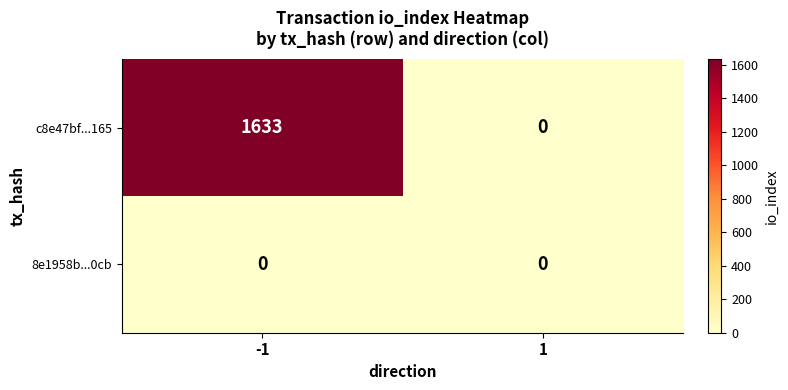

Between -1 and 1, which series saw the biggest shift?

c8e47bf...165